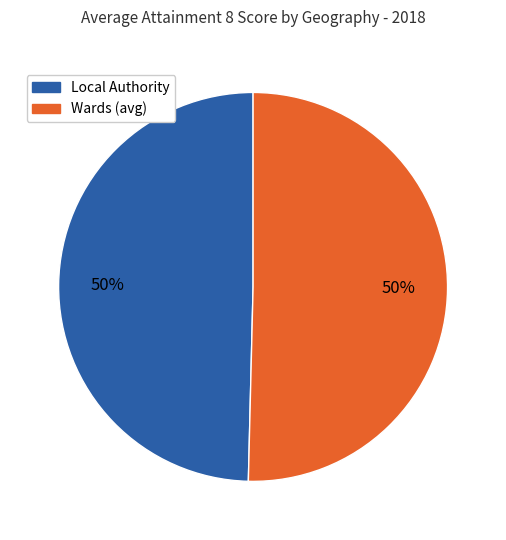

To the nearest percent, what is the average slice percentage?

50%